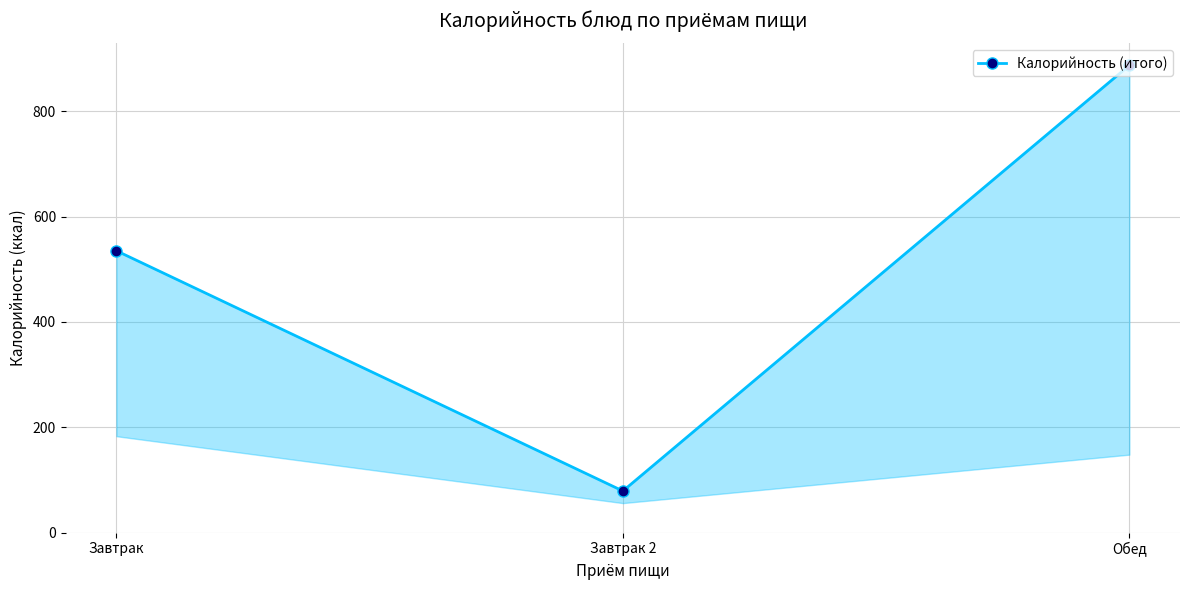

How many lines are shown in the chart?

1